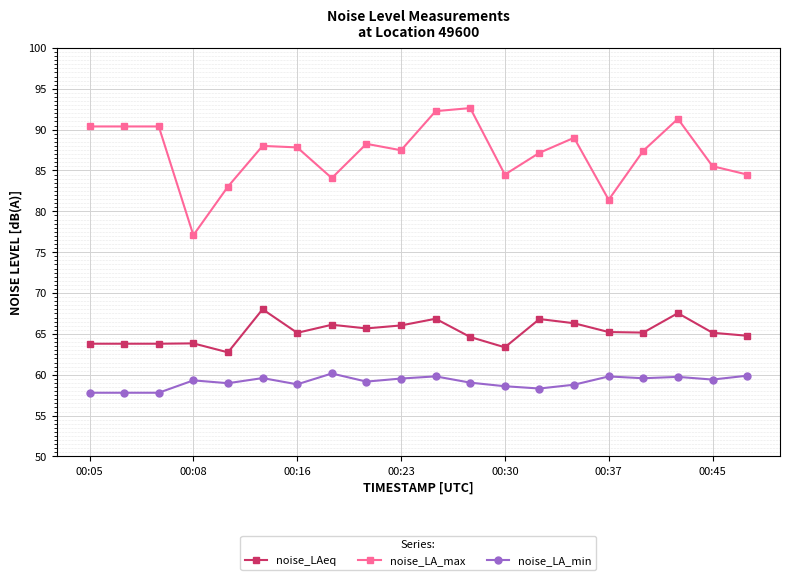

True or false: noise_LA_min has more than 2 interior local peaks.

True